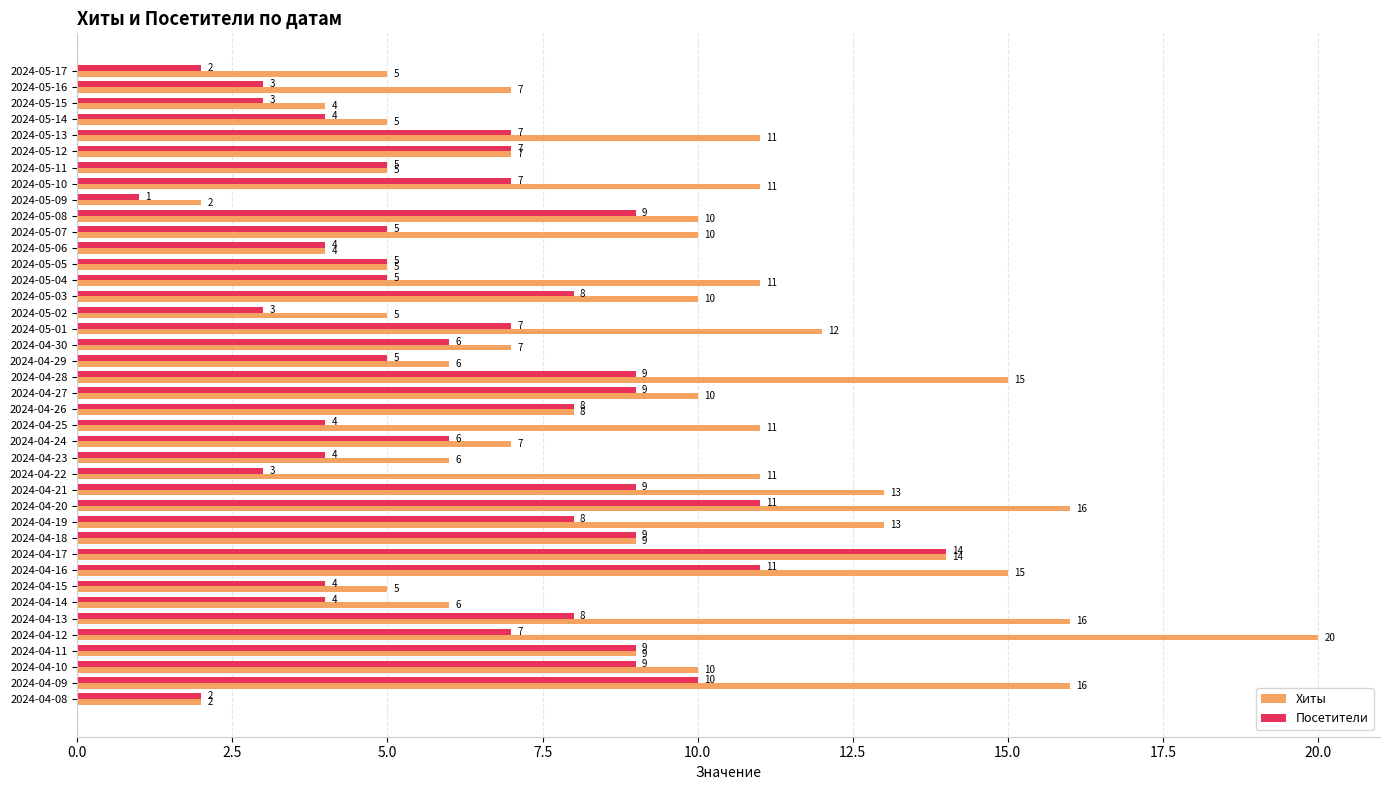

Which label corresponds to the largest value in the chart?

2024-04-12